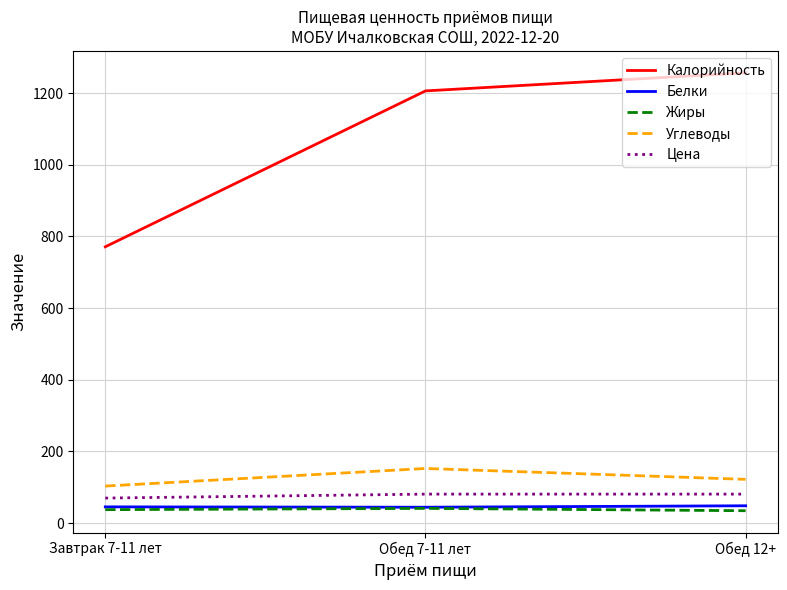

Between Завтрак 7-11 лет and Обед 7-11 лет, which series saw the biggest shift?

Калорийность